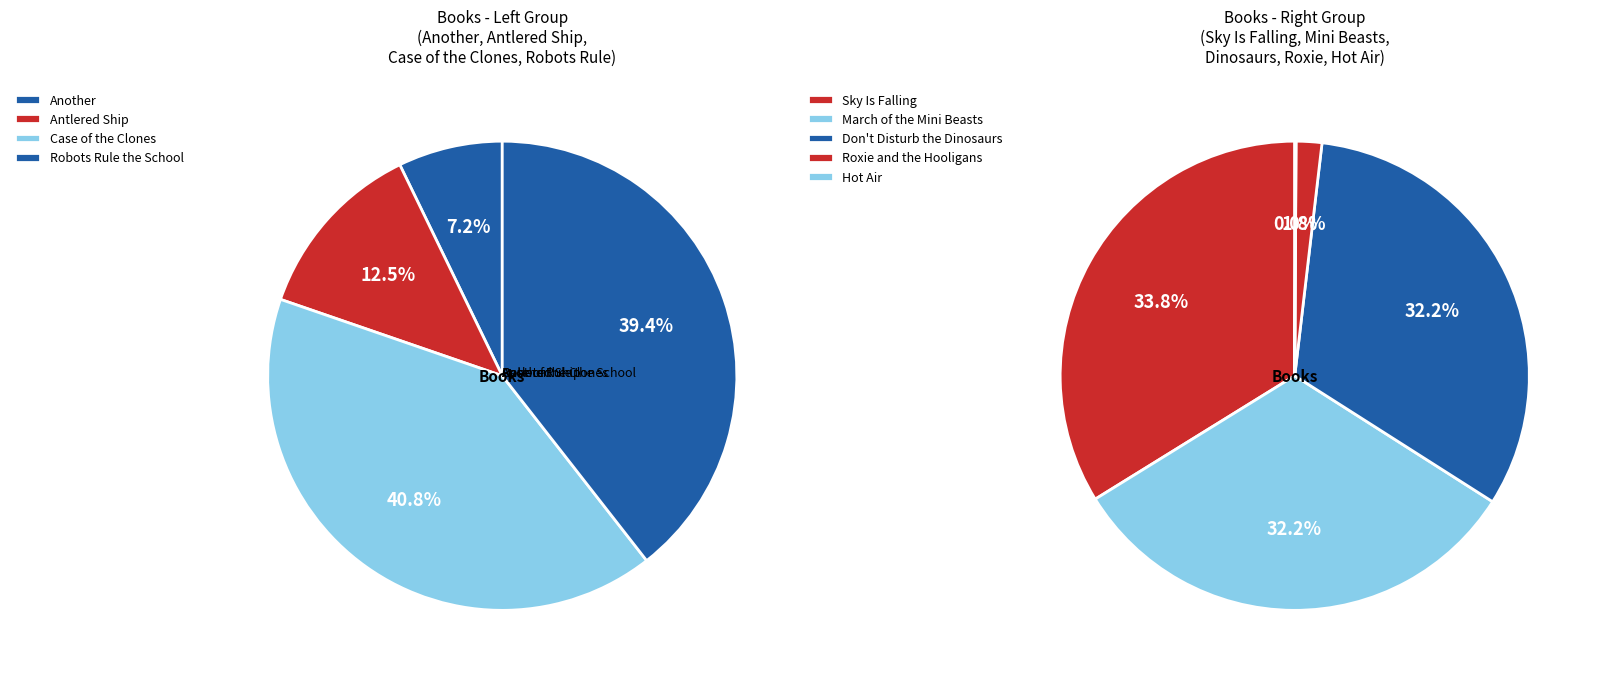

Count the number of slices in the pie.

9